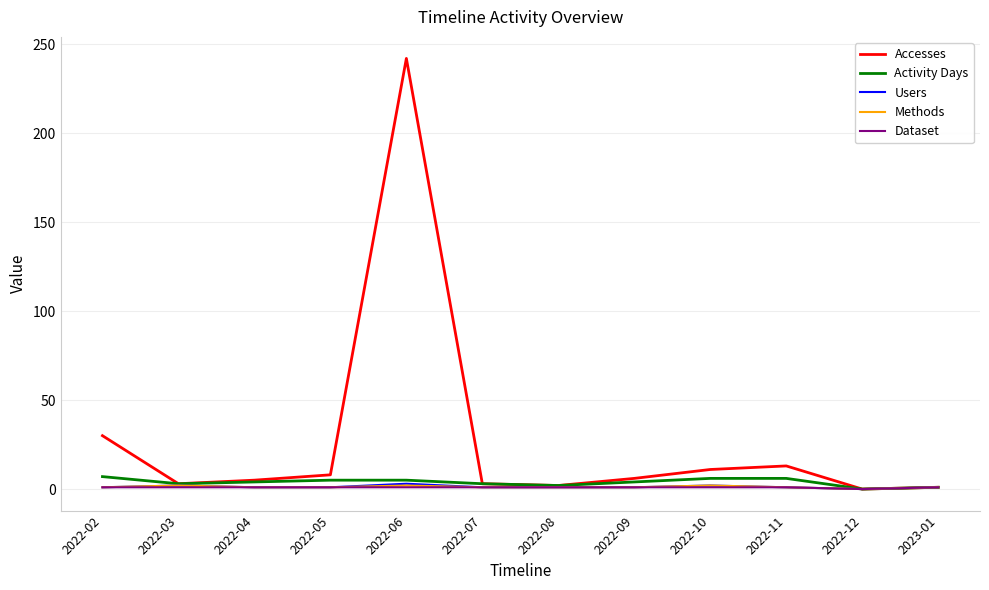

At which category is the sum across all series the highest?

2022-06